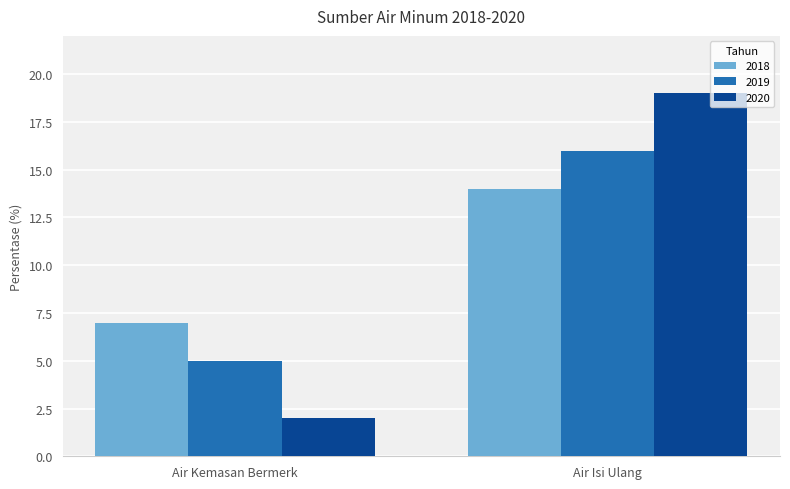

Reading left to right, list all the values displayed in this chart.

2018: Air Kemasan Bermerk=7	Air Isi Ulang=14
2019: Air Kemasan Bermerk=5	Air Isi Ulang=16
2020: Air Kemasan Bermerk=2	Air Isi Ulang=19